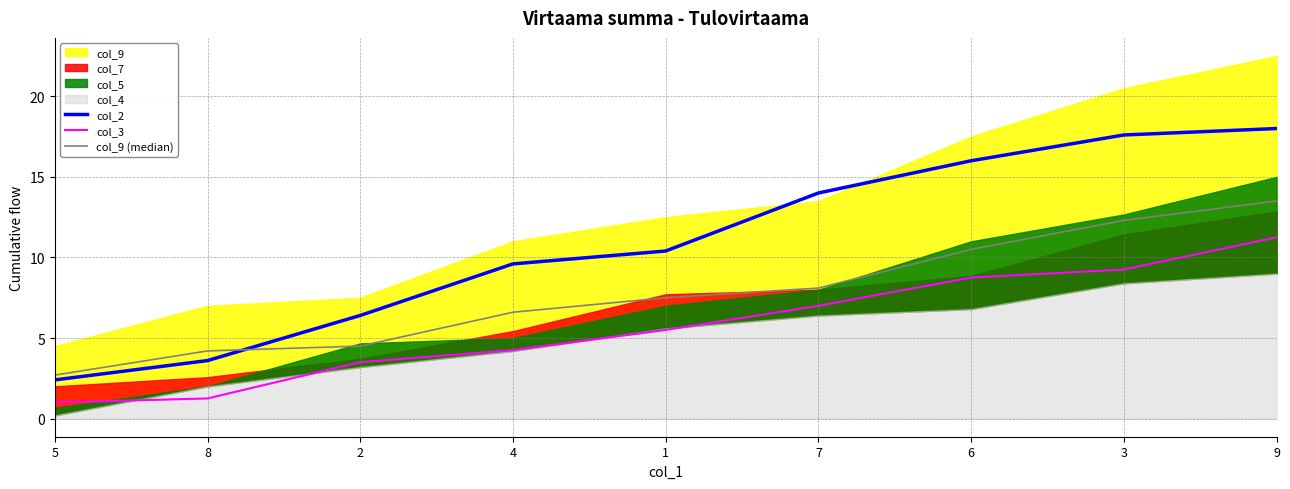

What is the maximum value for col_2?

18.0